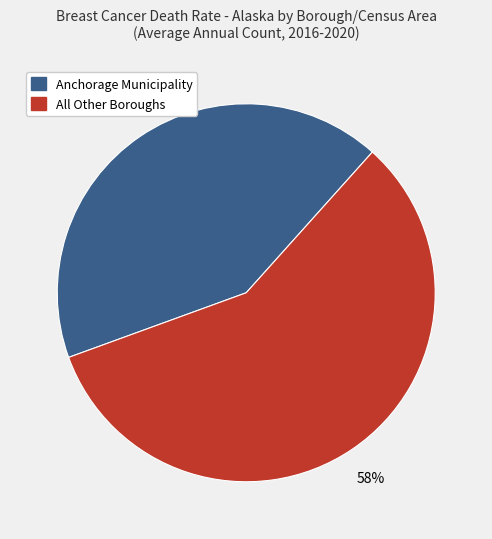

To the nearest percent, what is the difference between the largest and smallest slice percentages?

16%